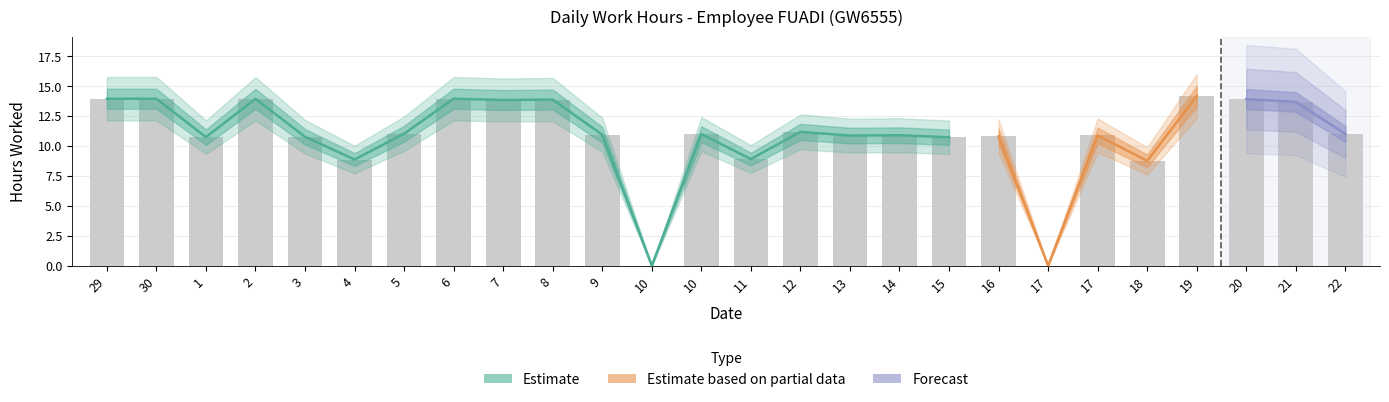

List the labels in order of value, largest first.

19, 29, 30, 6, 2, 20, 8, 7, 21, 12, 5, 22, 10, 9, 14, 17, 13, 16, 3, 1, 15, 11, 4, 18, 10, 17